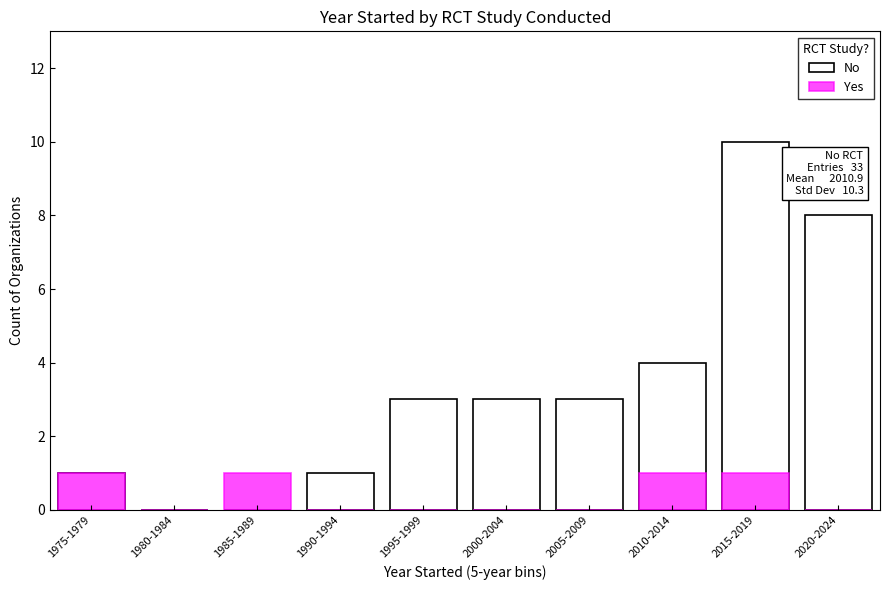

Is the value of Yes at 2005-2009 greater than the value of No at 1995-1999?

No